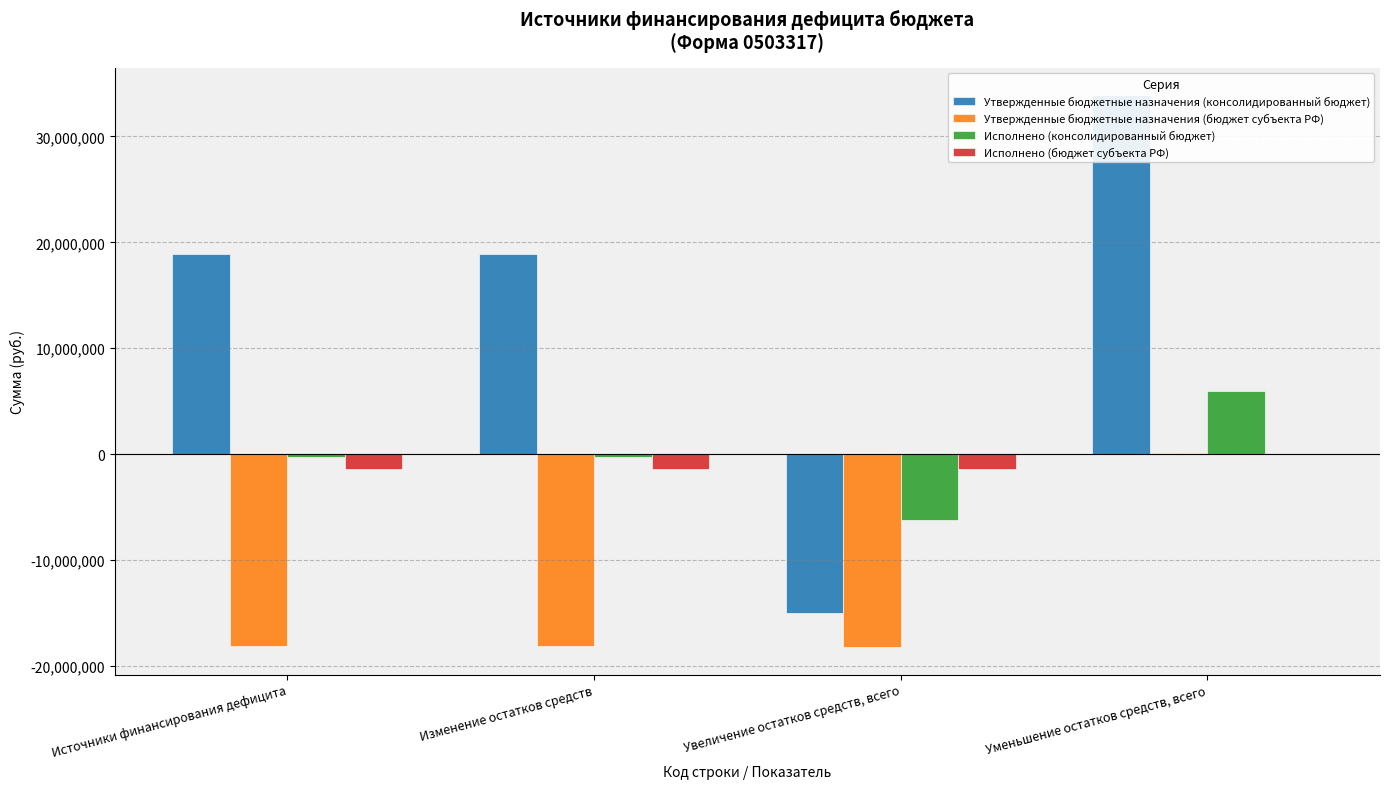

What is the label of the 2nd bar from the right?

Увеличение остатков средств, всего